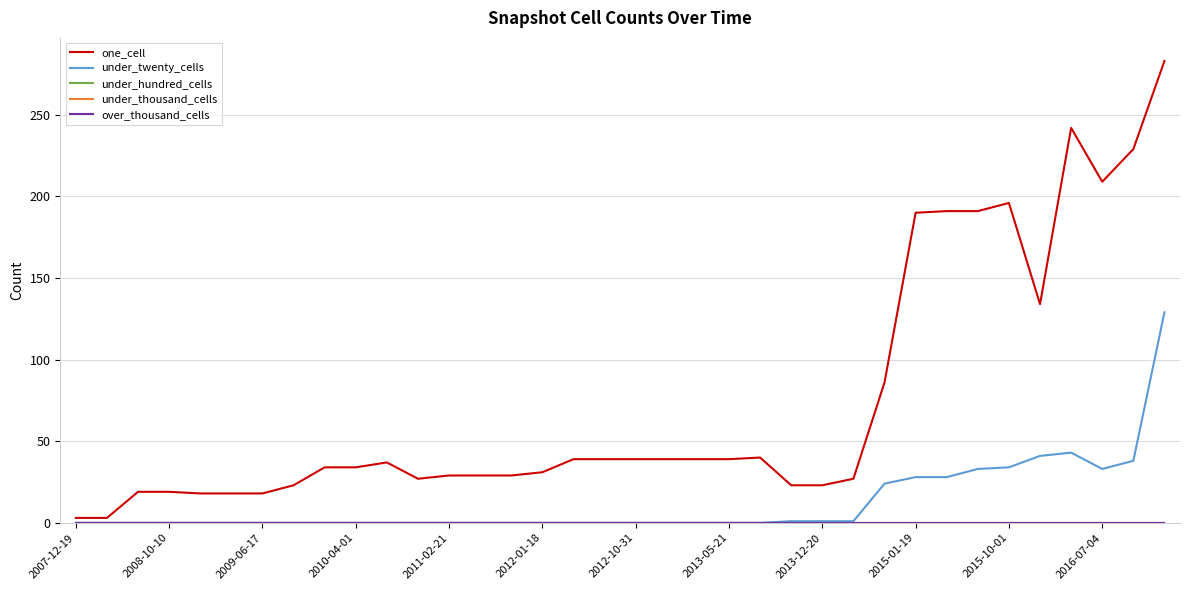

Which series has the widest spread of values?

one_cell